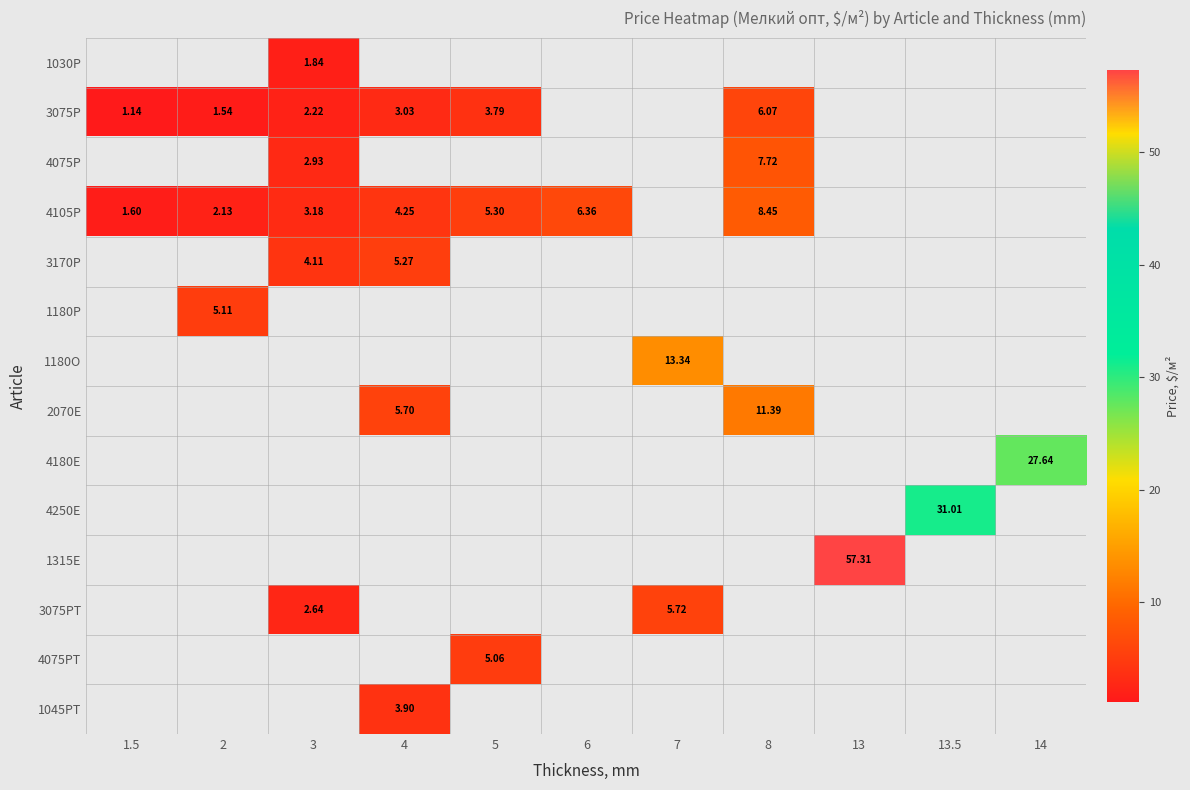

How many distinct data groups are displayed?

14